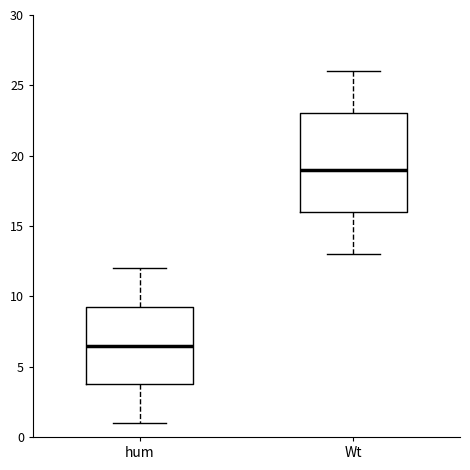

Where does the median line of the box for hum sit on the y-axis? The values are not printed on the chart, so give them approximately, as read against the axis.

6.5